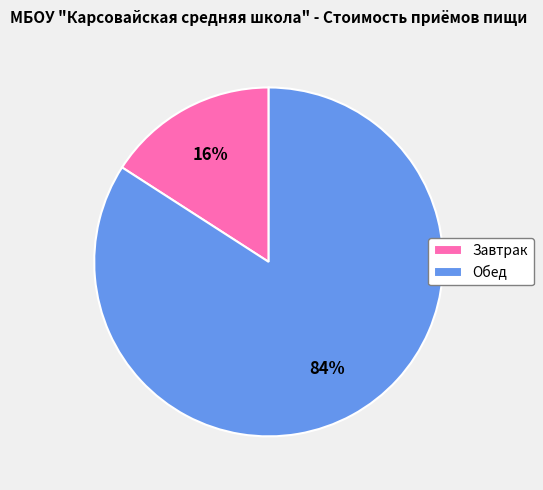

Do Обед and Завтрак together represent more than half of the pie?

Yes